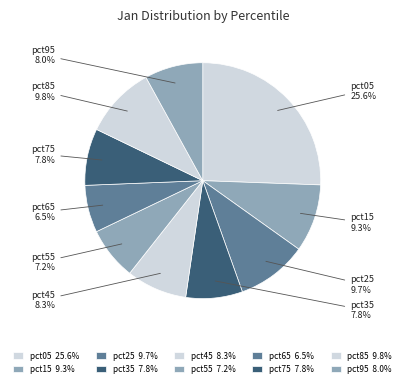

Which category has the biggest portion of the pie?

pct05